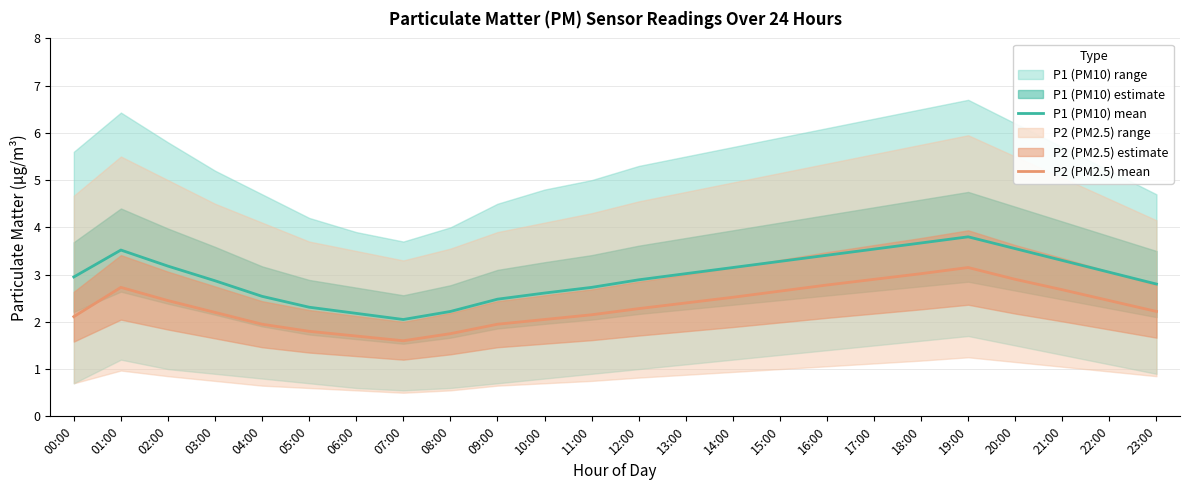

What is the lowest value of the P2 (PM2.5) mean series?

1.6